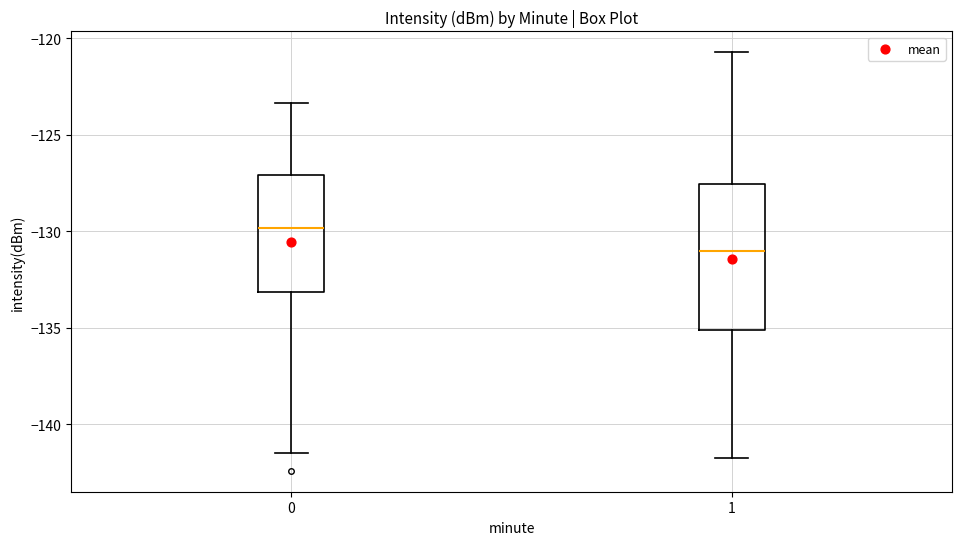

Which box has the lowest median line?

1